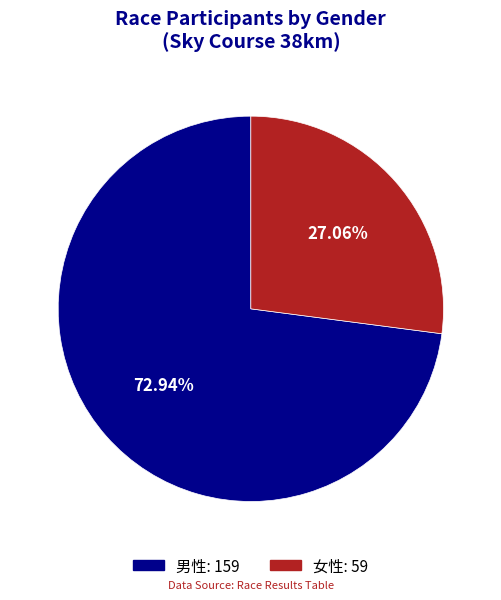

What percentage is NOT represented by 男性?

27.1%